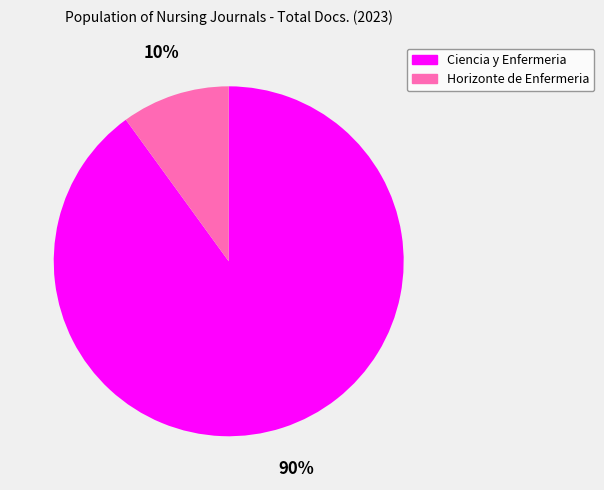

How many slices are in this pie chart?

2